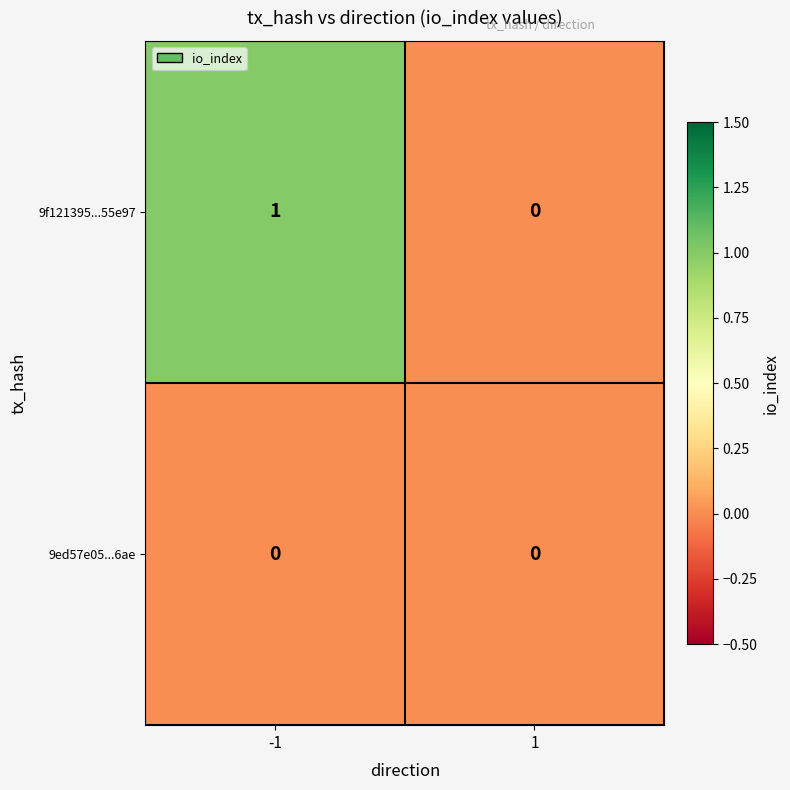

Is it true that 9f121395...55e97 equals 0 at 1?

True